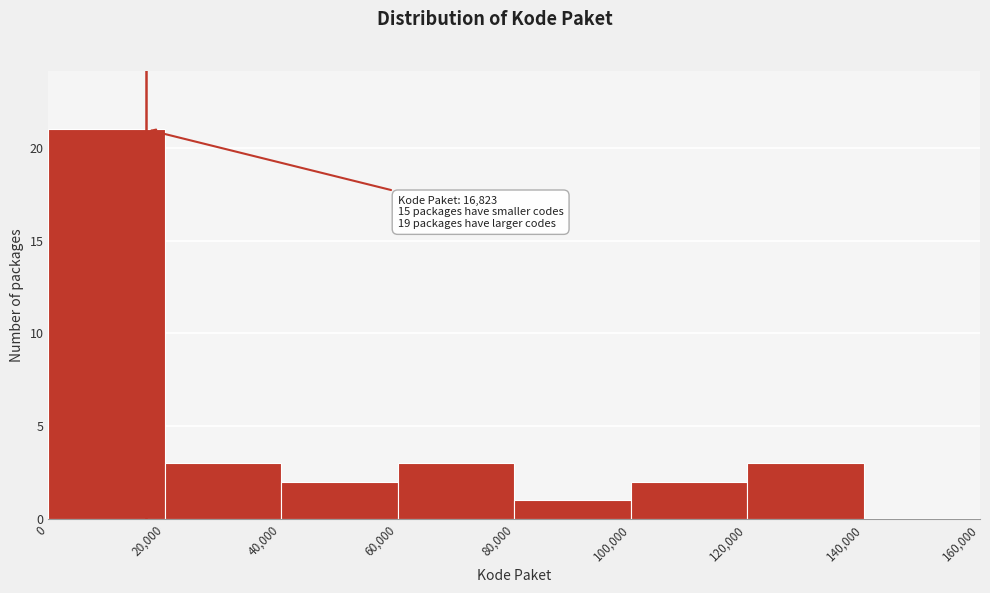

Over which range of the x-axis is the bar tallest?

0 to 20,000